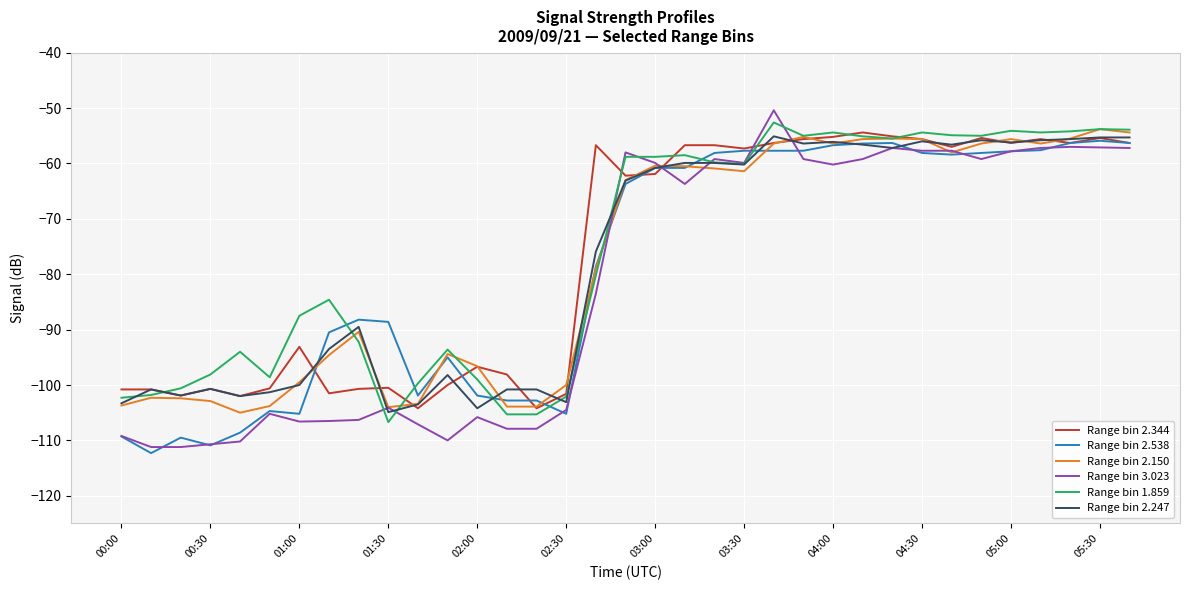

Which series has the largest total across all categories?

Range bin 1.859